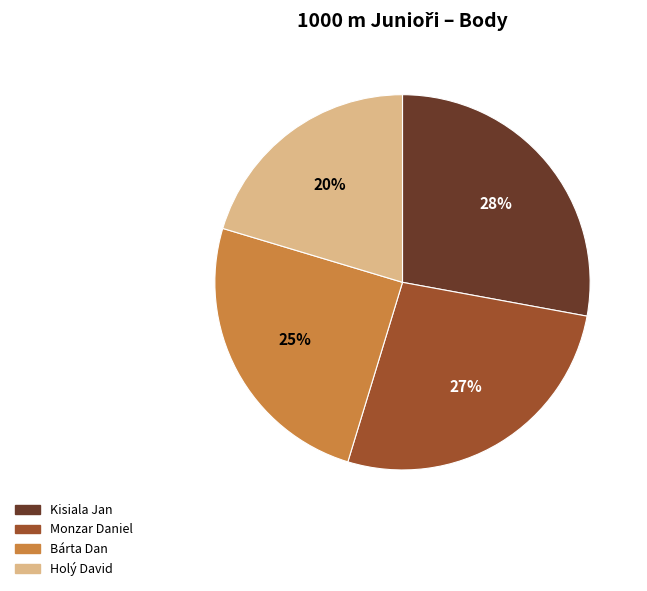

Between Bárta Dan and Holý David, which is larger?

Bárta Dan